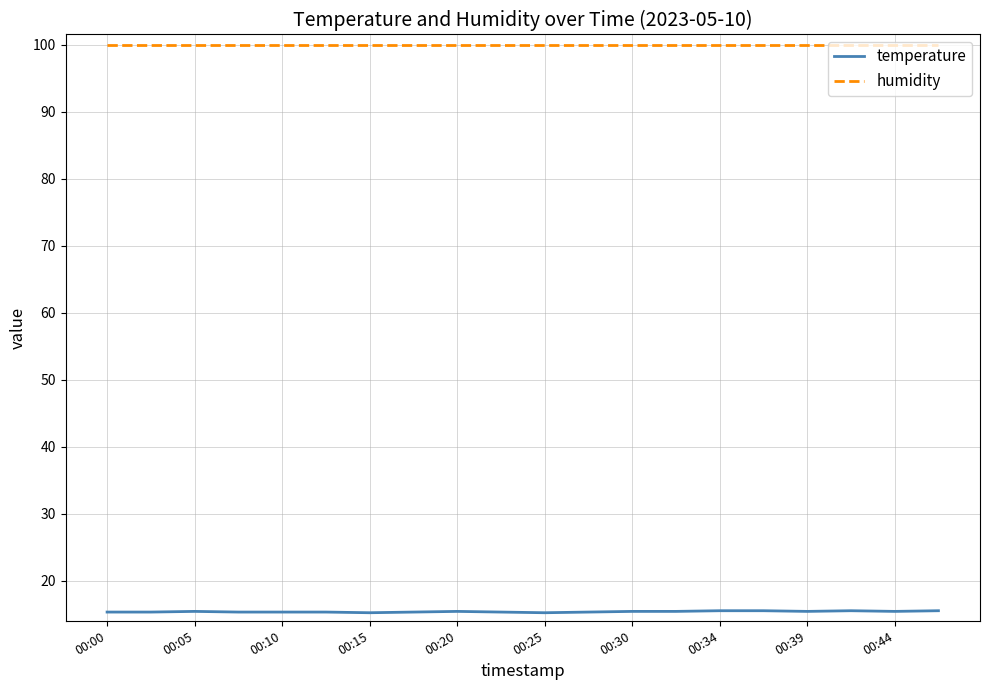

What is the highest value of the humidity series?

99.9